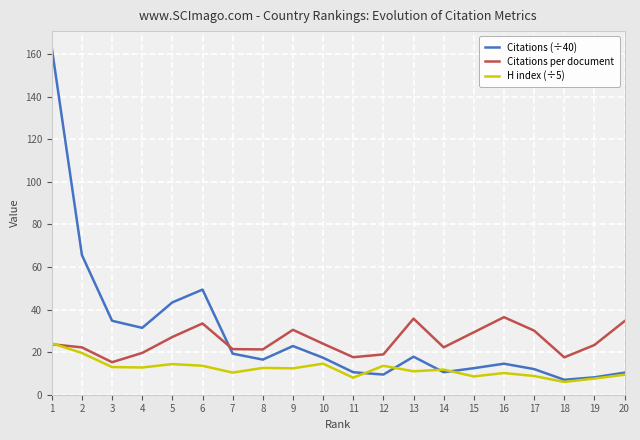

What is the approximate value of H index (÷5) at 11?

8.0